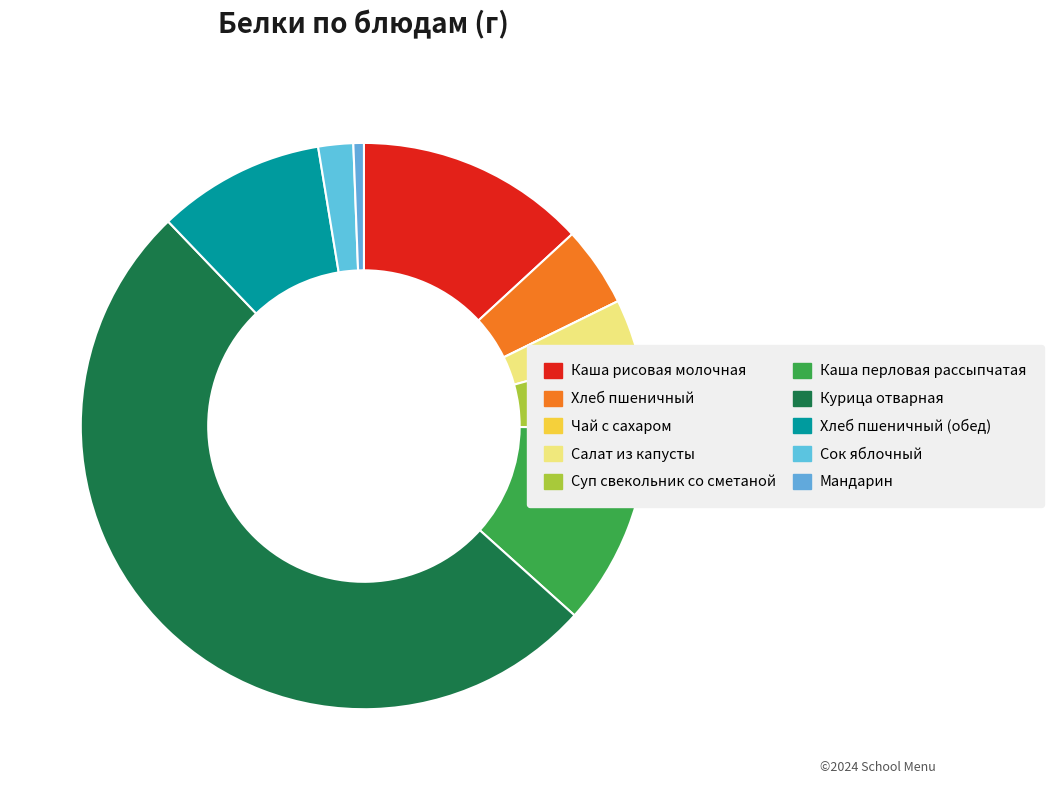

Rank the categories by value from highest to lowest.

Курица отварная, Каша рисовая молочная, Каша перловая рассыпчатая, Хлеб пшеничный (обед), Хлеб пшеничный, Суп свекольник со сметаной, Салат из капусты, Сок яблочный, Мандарин, Чай с сахаром